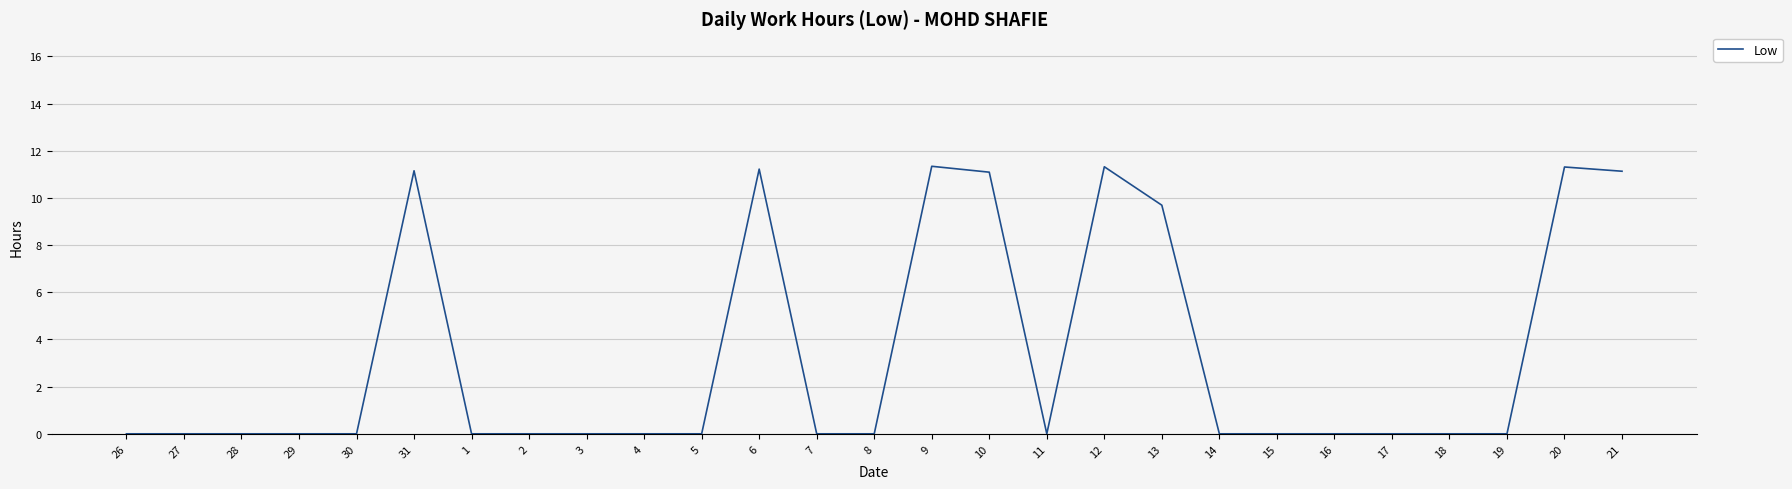

What is the difference between the maximum and minimum values?

11.3